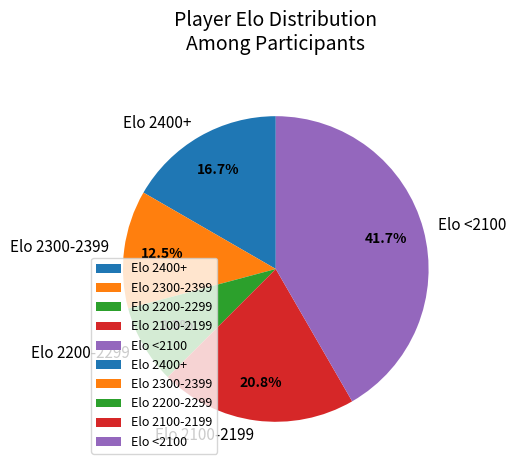

To the nearest percent, what is the average slice percentage?

20%